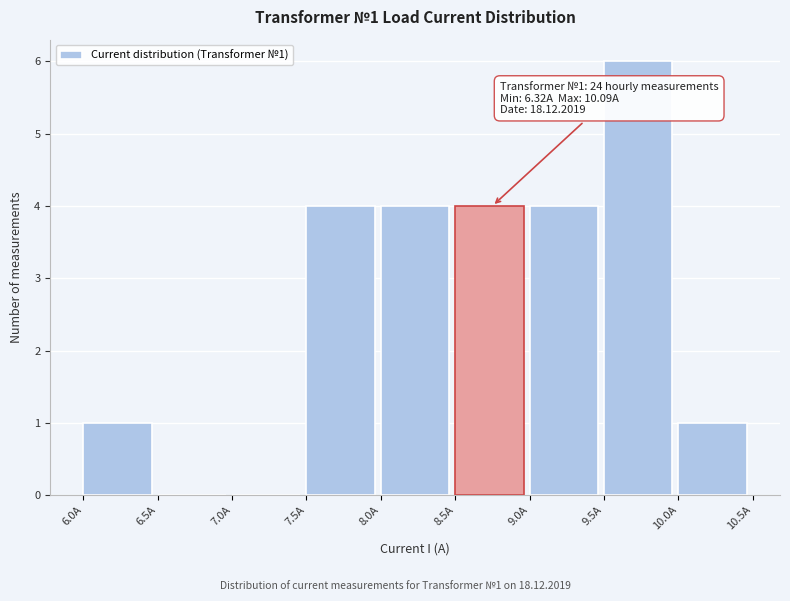

Over which range of the x-axis is the bar tallest?

9.5 to 10.0